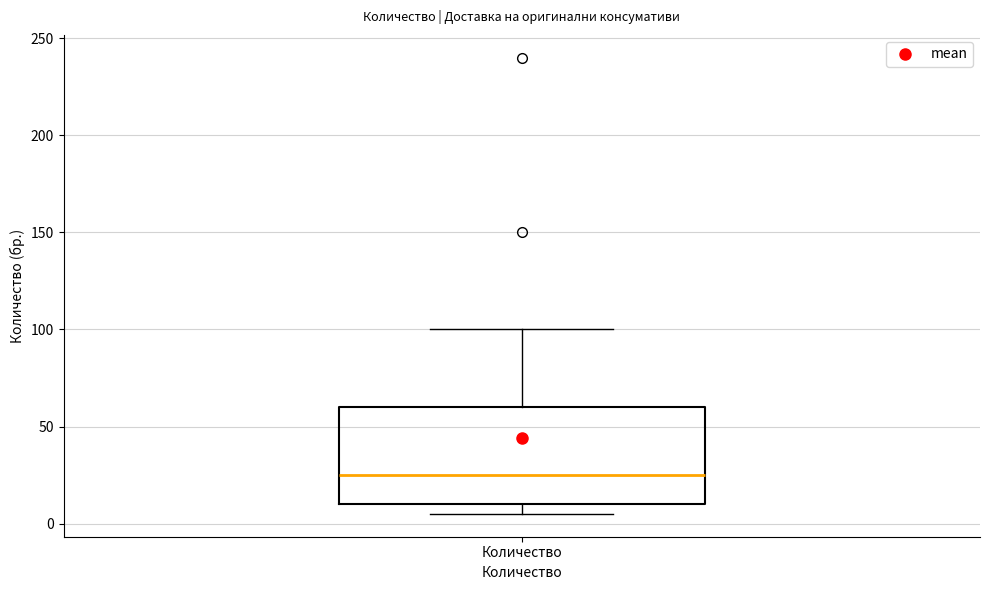

Where is the upper edge of the box for Количество on the y-axis? The values are not printed on the chart, so give them approximately, as read against the axis.

60